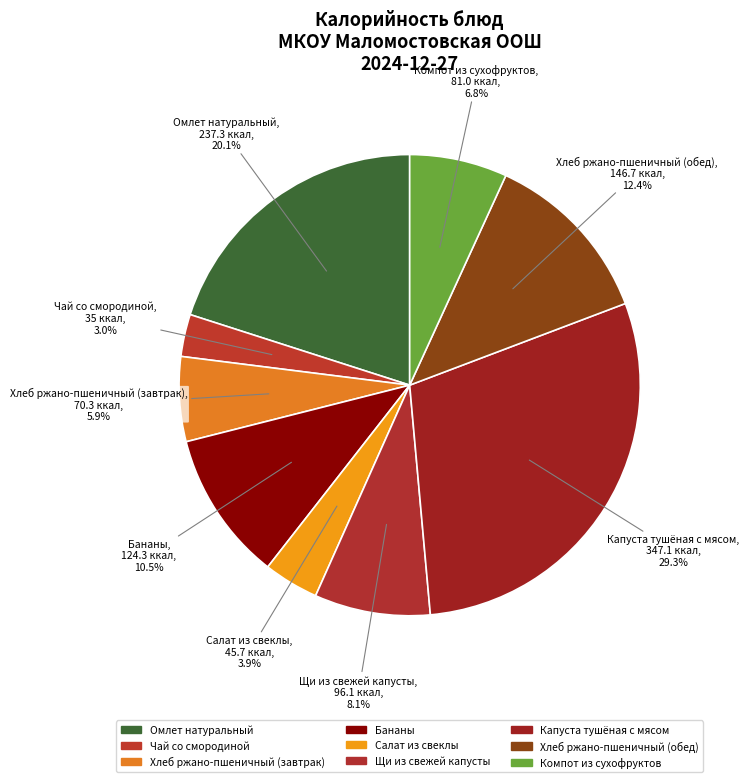

Is Щи из свежей капусты the majority of the pie?

No